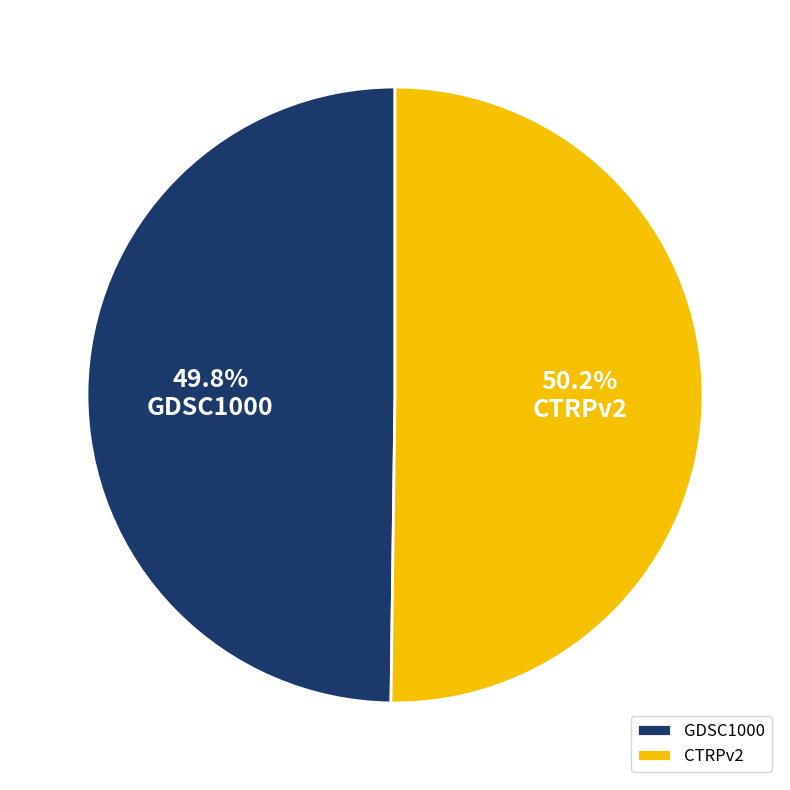

To the nearest percent, what percentage of the pie is CTRPv2?

50%